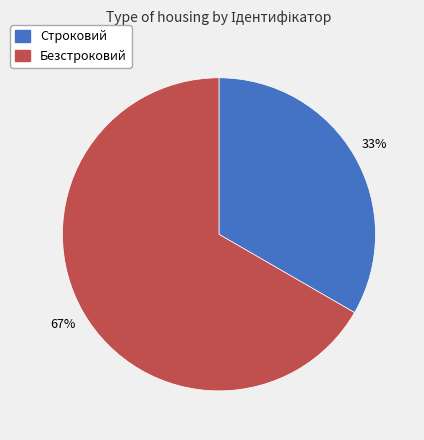

Approximately how many times larger is the value at Строковий compared to Безстроковий?

0.5